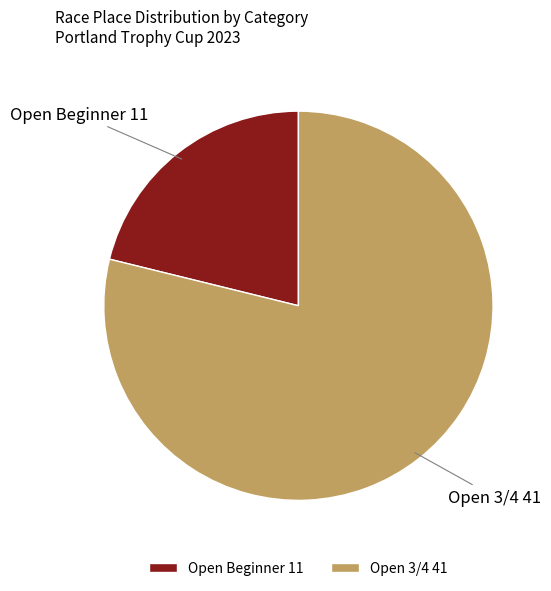

The Open 3/4 41 slice represents 79% of the pie. True or false?

True